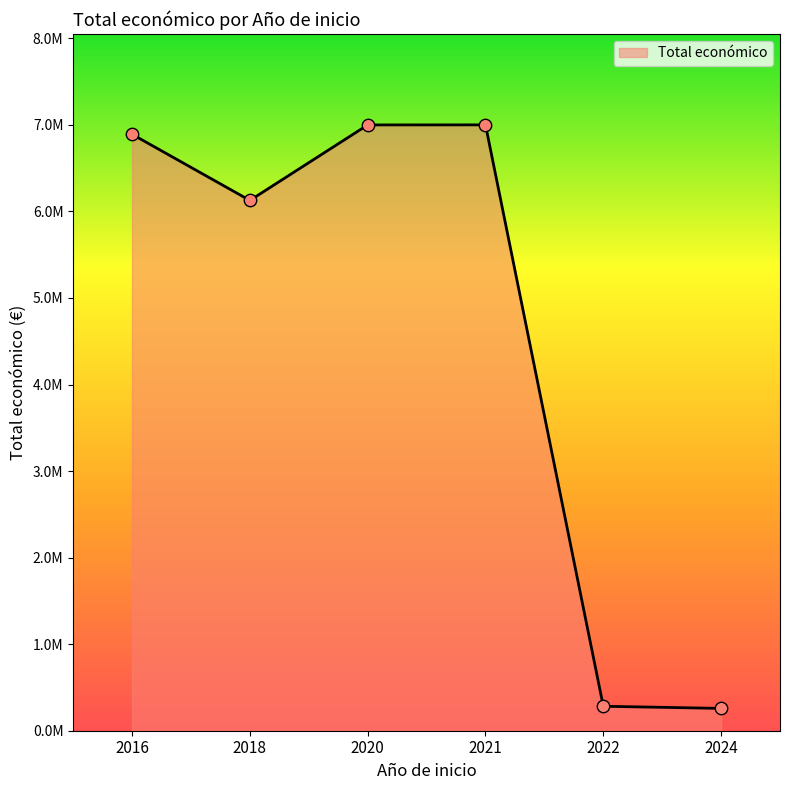

What is the change in value from 2020 to 2022?

-6716674